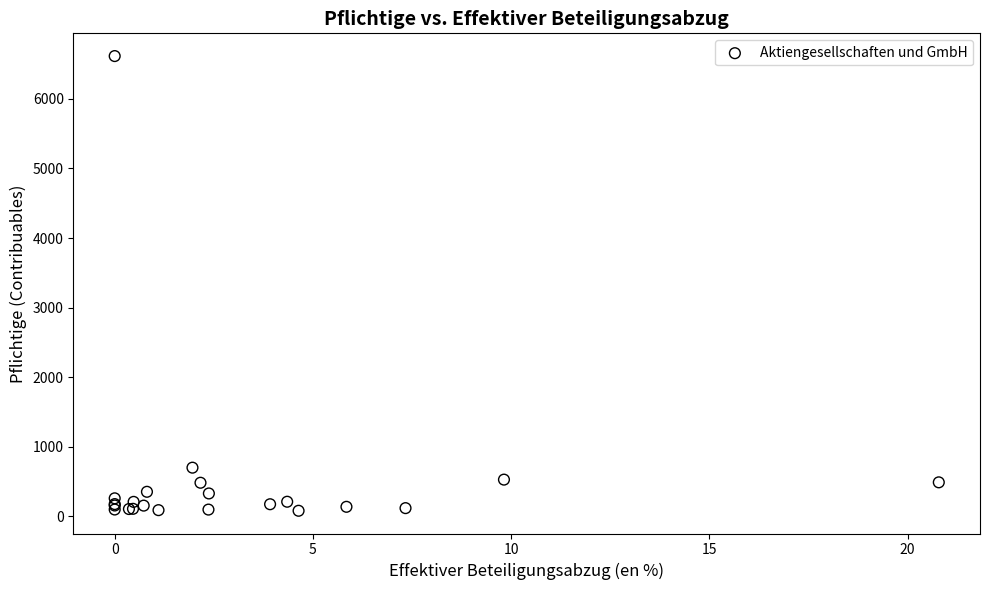

What Y value in the scatter plot is closest to 3347?

697